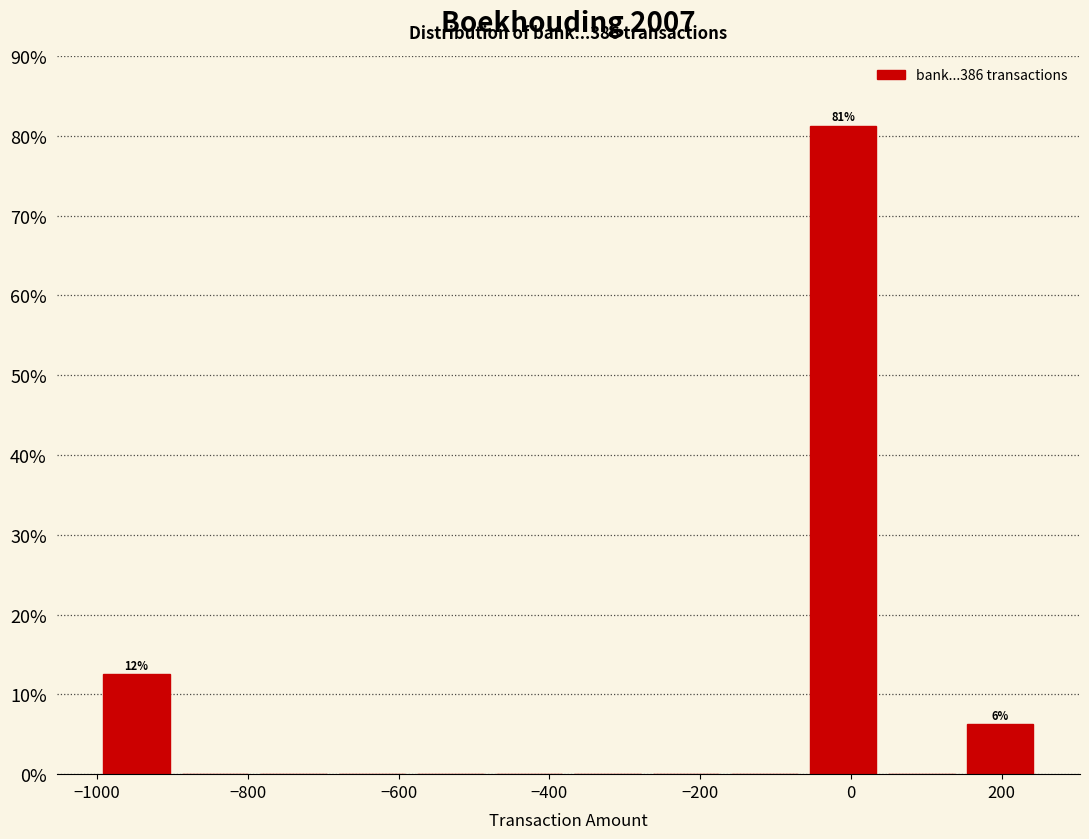

Which range on the x-axis has the tallest bar?

-60 to 40